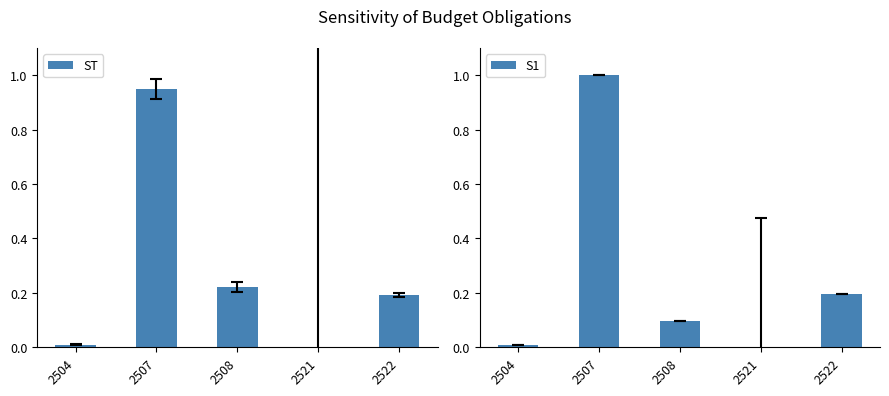

At which label does S1 reach its peak?

2507